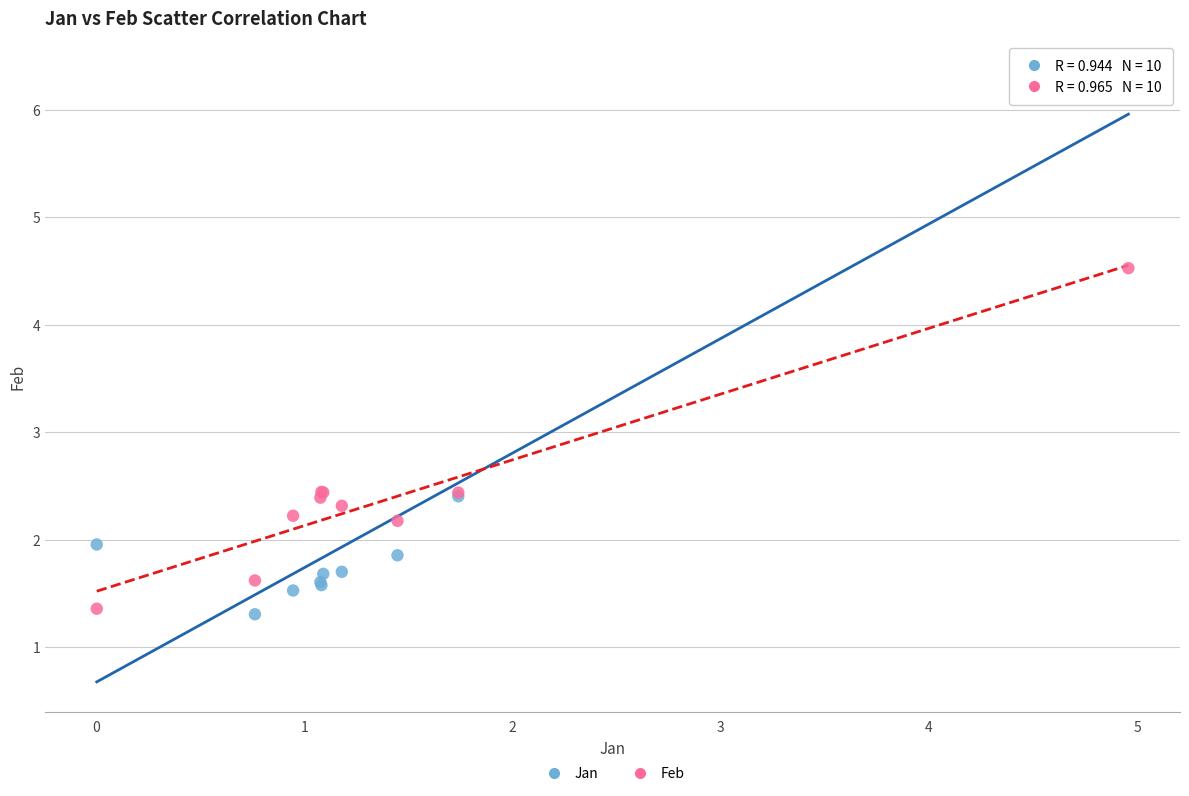

Which series contains the highest Y value?

Jan